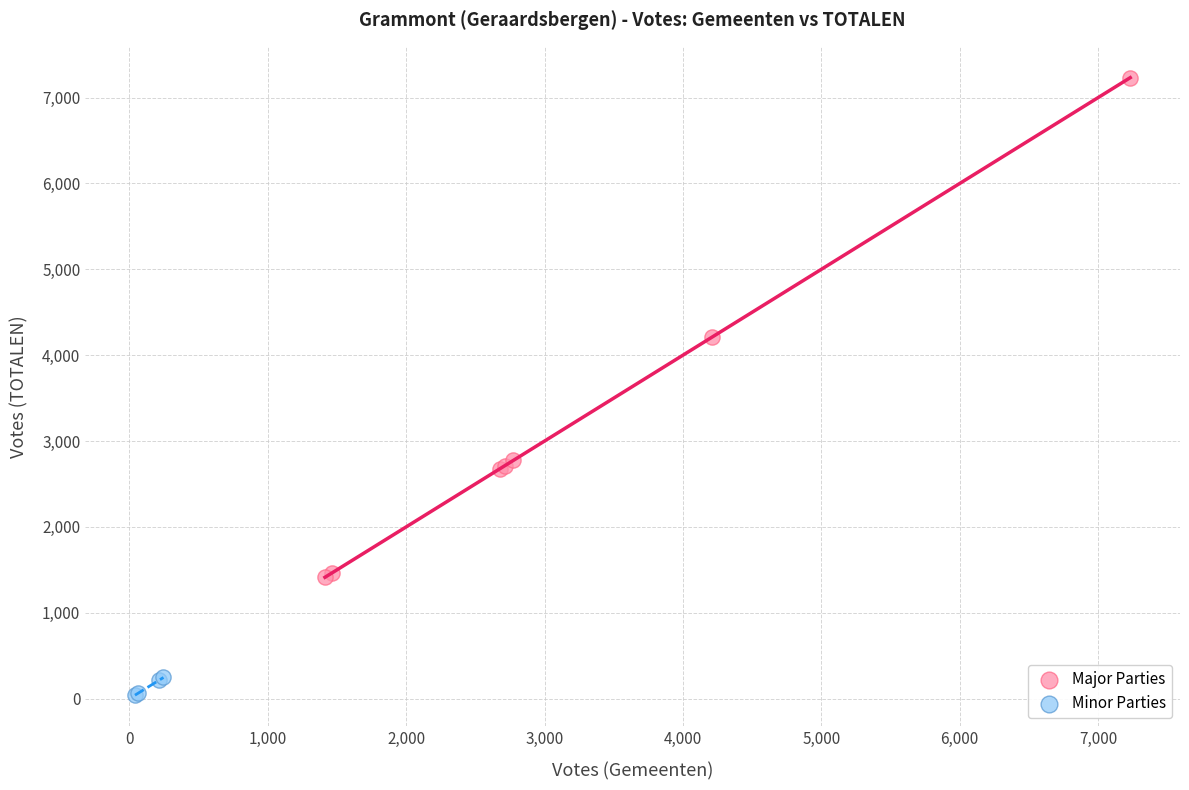

Which series contains the highest Y value?

Major Parties